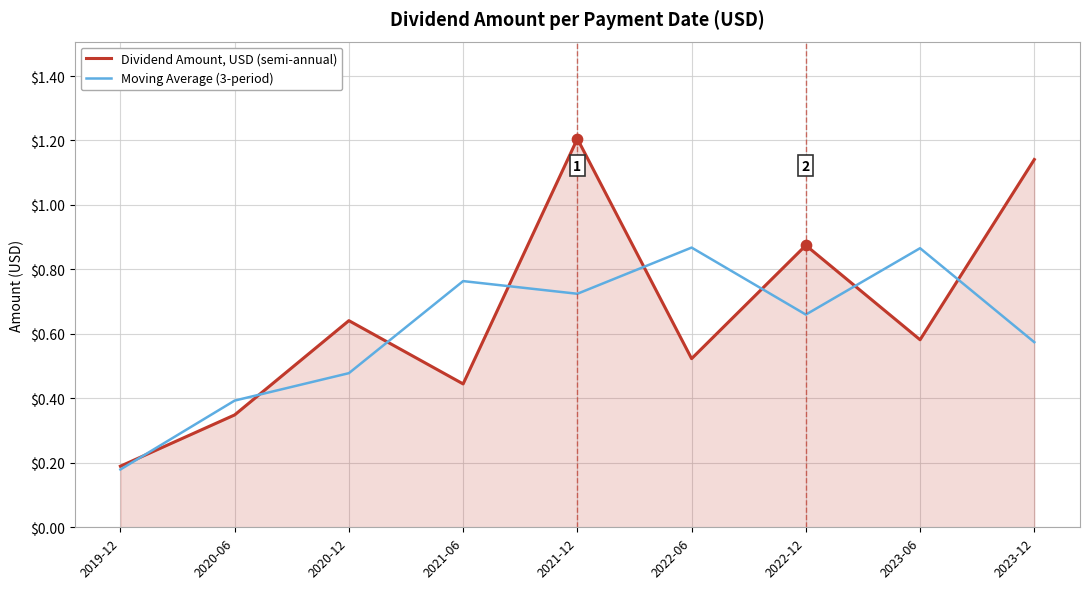

At which category is the sum across all series the highest?

2021-12